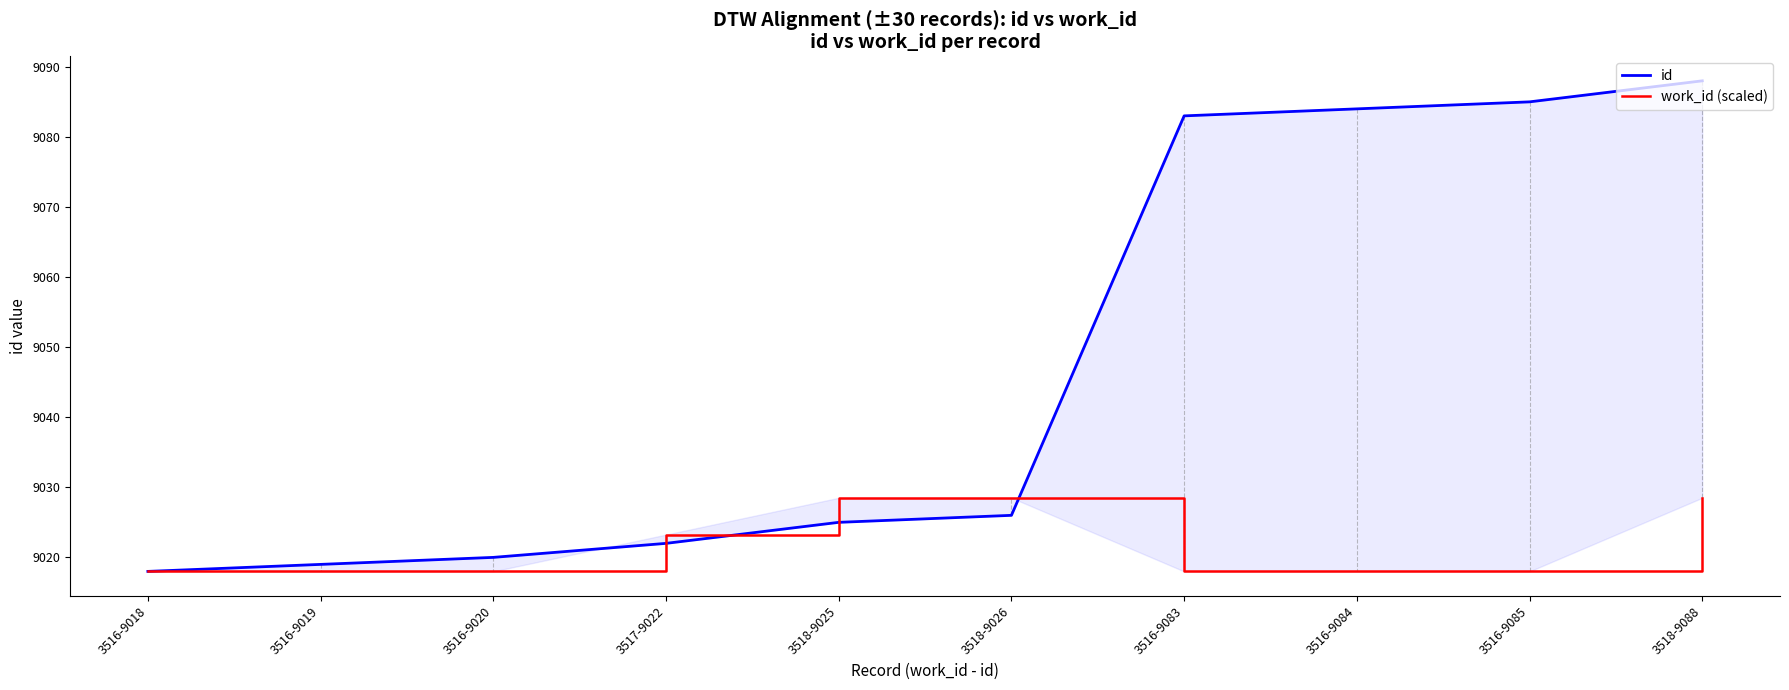

What is the total value across all series at 3516-9083?

18101.0